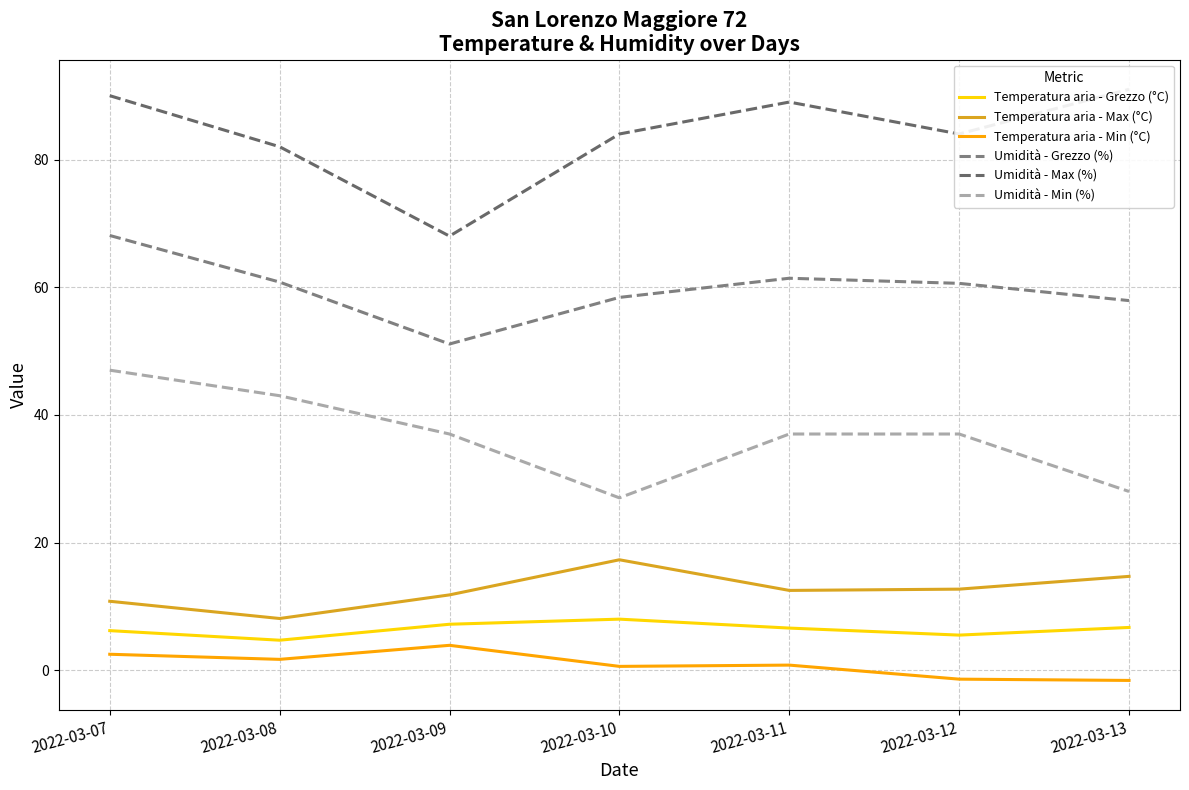

How many data points in Umidità - Min (%) are above 37?

2